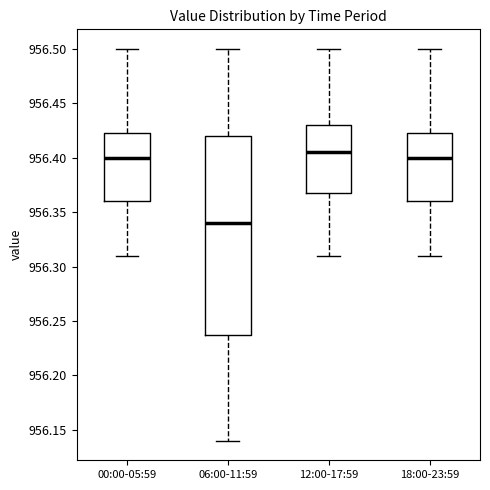

Reading left to right, transcribe this box plot: for each box, give where its median line is, the range the box spans, and where its two whiskers end, as read against the y-axis. The values are not printed on the chart, so give them approximately, as read against the axis.

00:00-05:59: median 956.400, box 956.360 to 956.425, whiskers 956.310 to 956.500
06:00-11:59: median 956.340, box 956.240 to 956.420, whiskers 956.140 to 956.500
12:00-17:59: median 956.405, box 956.370 to 956.430, whiskers 956.310 to 956.500
18:00-23:59: median 956.400, box 956.360 to 956.425, whiskers 956.310 to 956.500